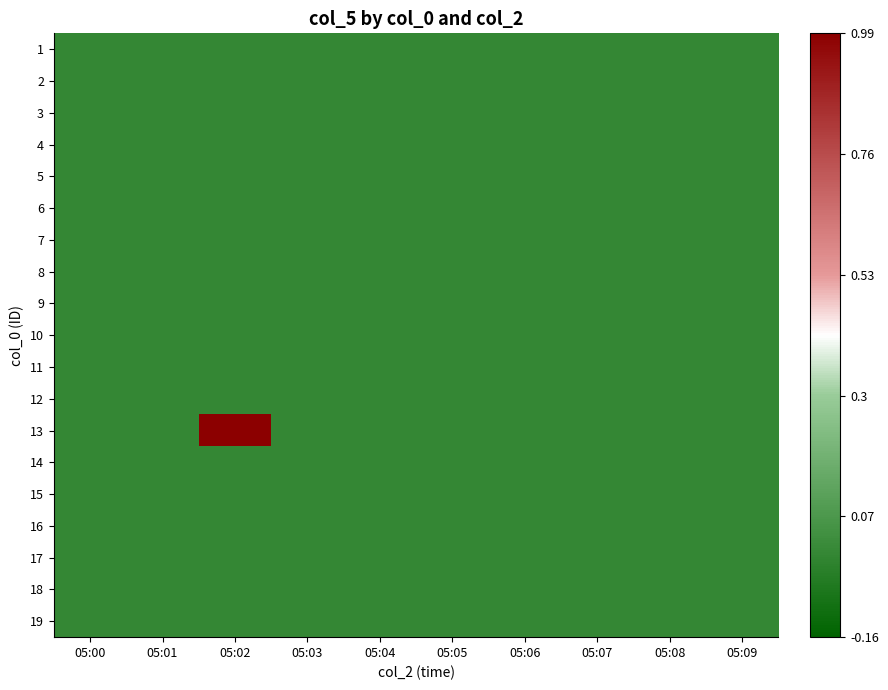

At 05:02, list the series in order from largest to smallest.

13, 1, 2, 3, 4, 5, 6, 7, 8, 9, 10, 11, 12, 14, 15, 16, 17, 18, 19